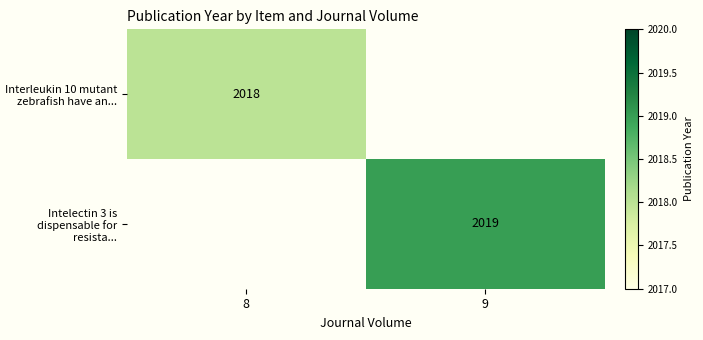

Is the value of Intelectin 3 is dispensable for resista... at 9 greater than the value of Interleukin 10 mutant zebrafish have an... at 8?

Yes